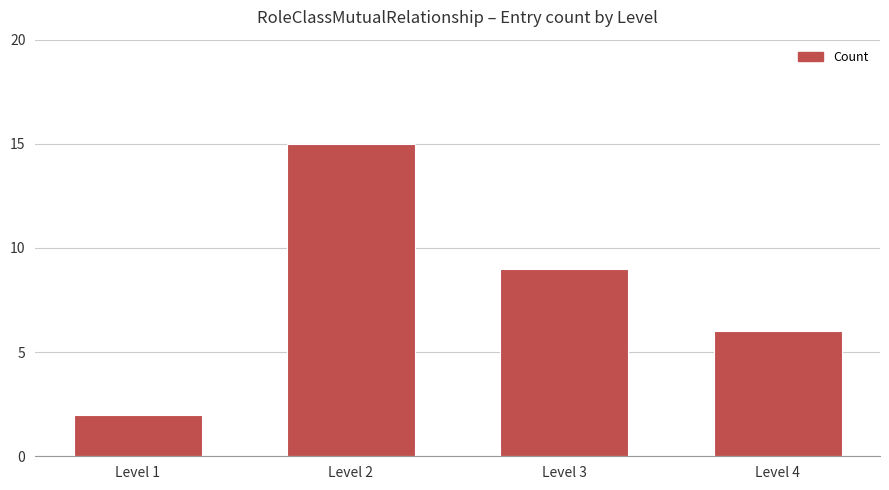

True or false: the data shows 2 at Level 1.

True